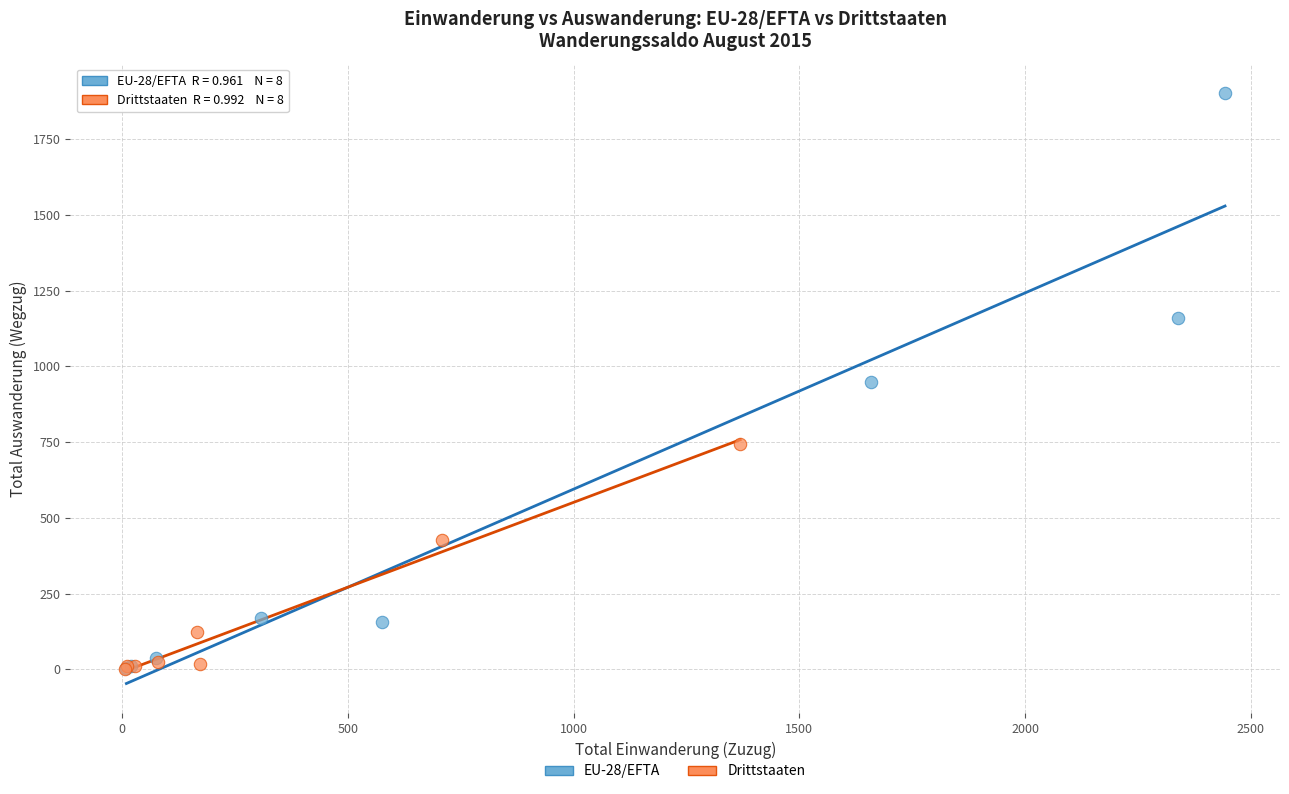

Which series has the largest Y range (max minus min)?

EU-28/EFTA